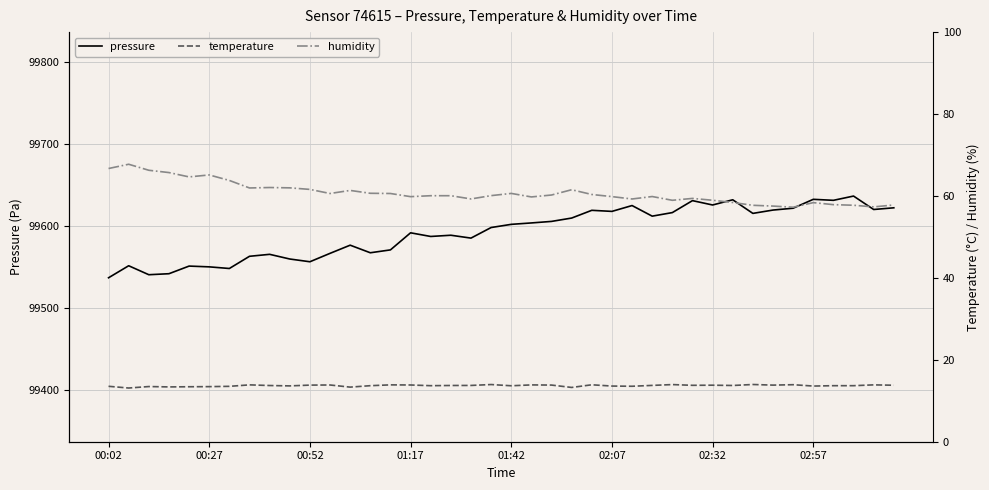

Between 26 and 37, which is larger?

37